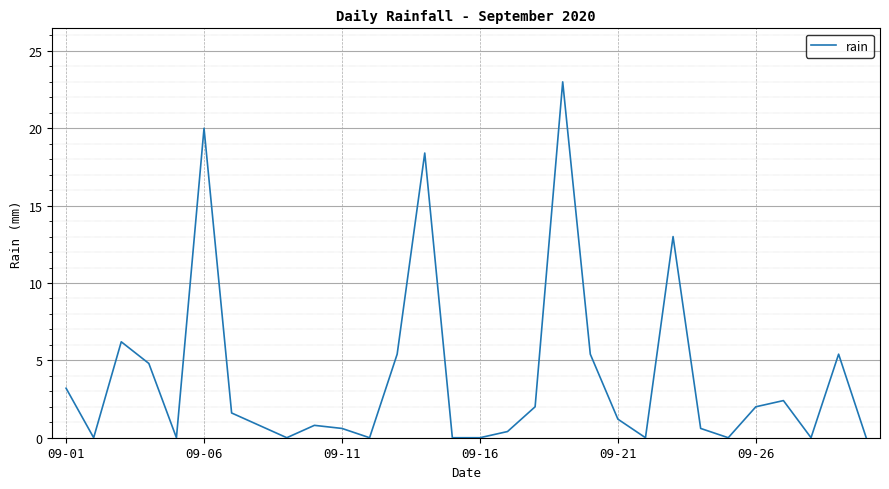

What is the difference between the maximum and minimum values?

23.0